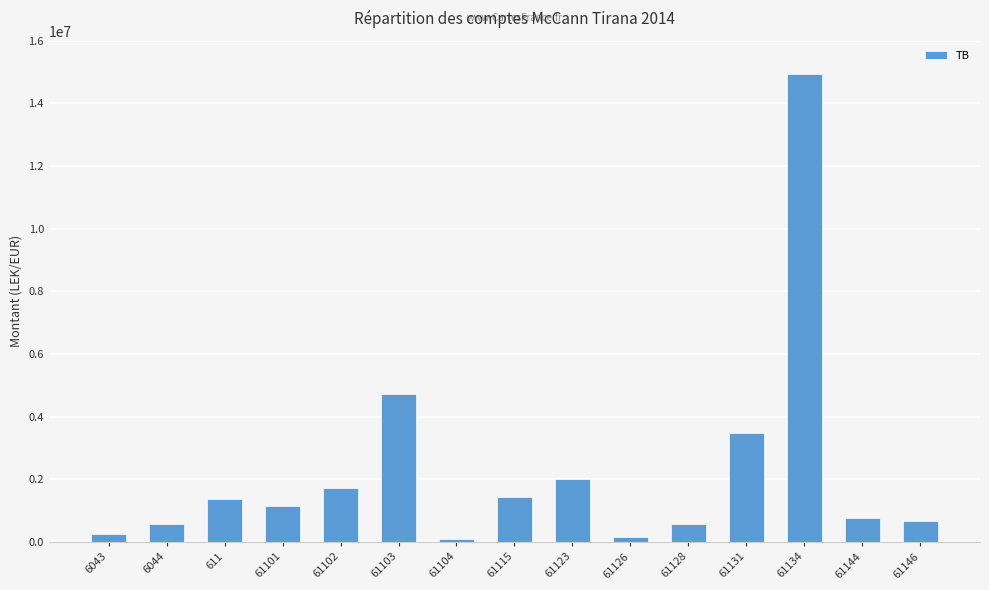

The value at 61103 is 4735066.9. True or false?

True